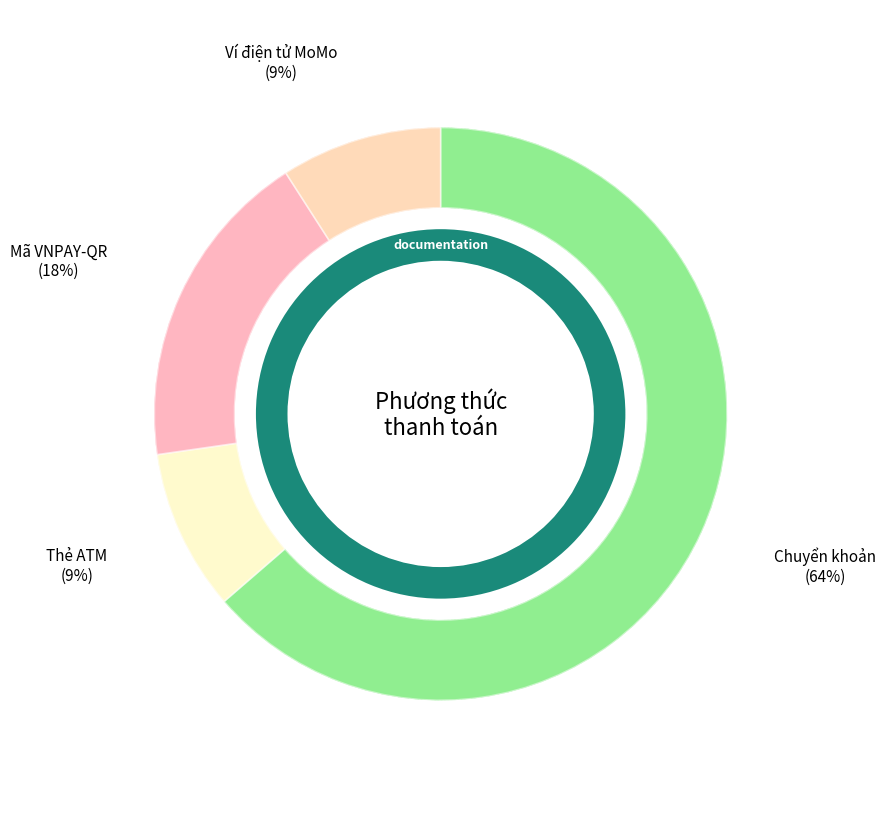

What percentage is NOT represented by Mã VNPAY-QR?

81.8%